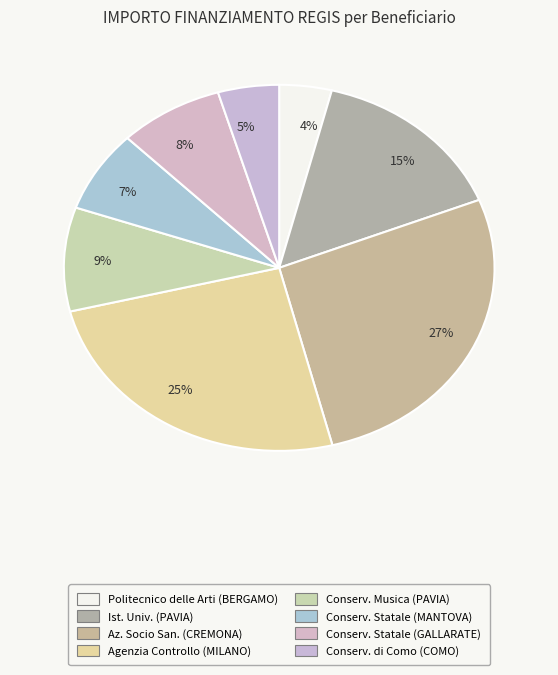

To the nearest percent, what is the average slice percentage?

12%